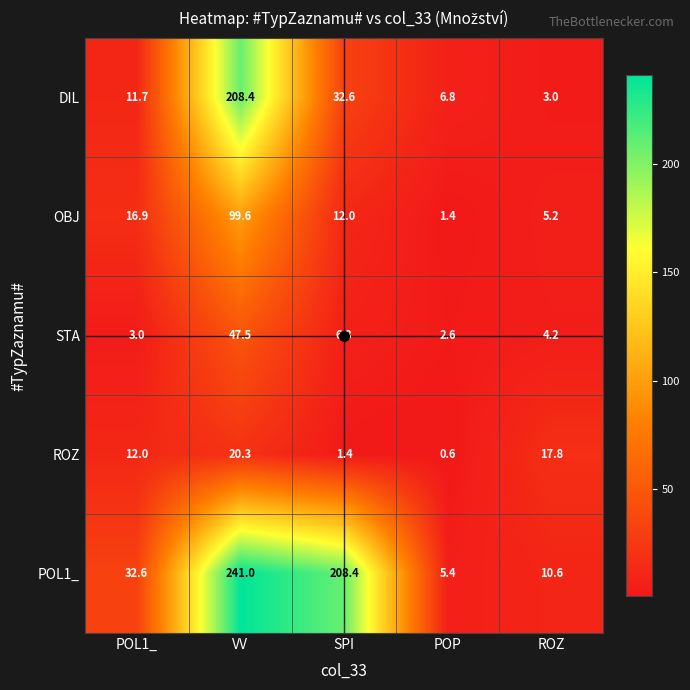

The OBJ series shows 99.6 at VV. True or false?

True